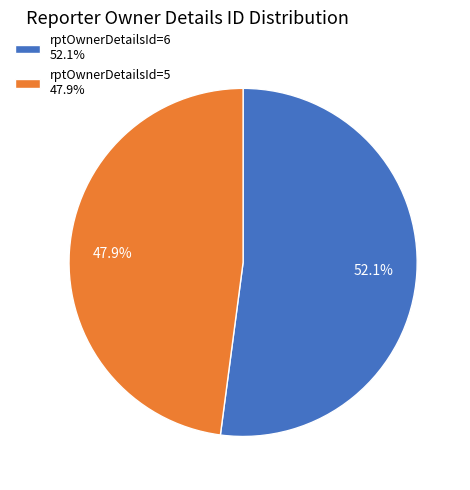

What percentage do rptOwnerDetailsId=6 52.1% and rptOwnerDetailsId=5 47.9% together represent?

100.0%